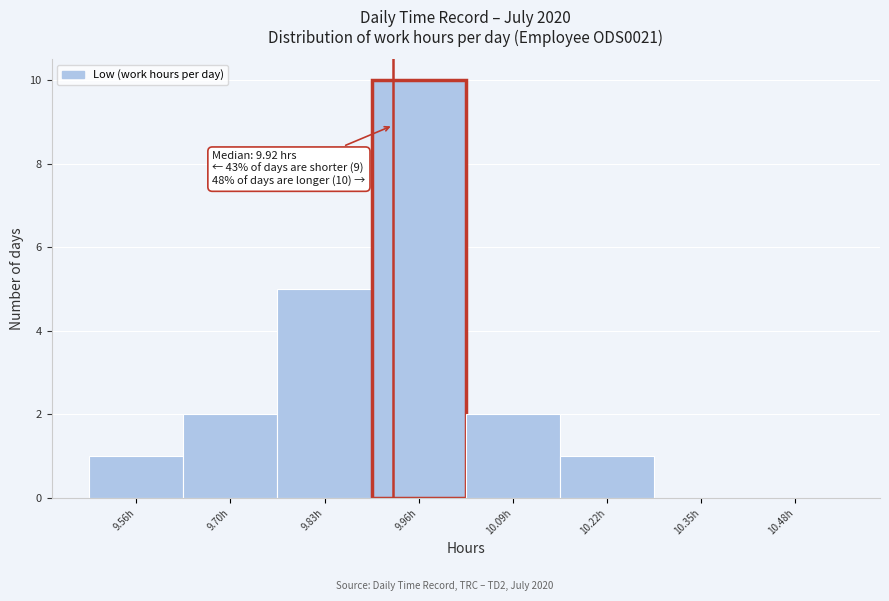

Which range on the x-axis has the tallest bar?

9.89 to 10.02